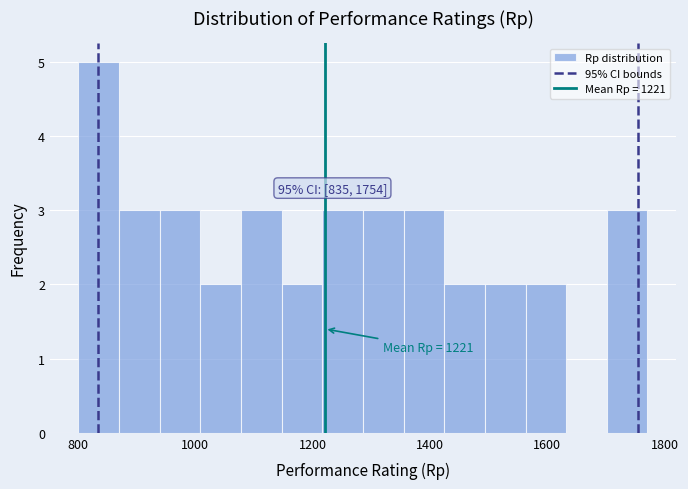

Read against the x-axis, roughly where is the centre of the tallest bar?

840